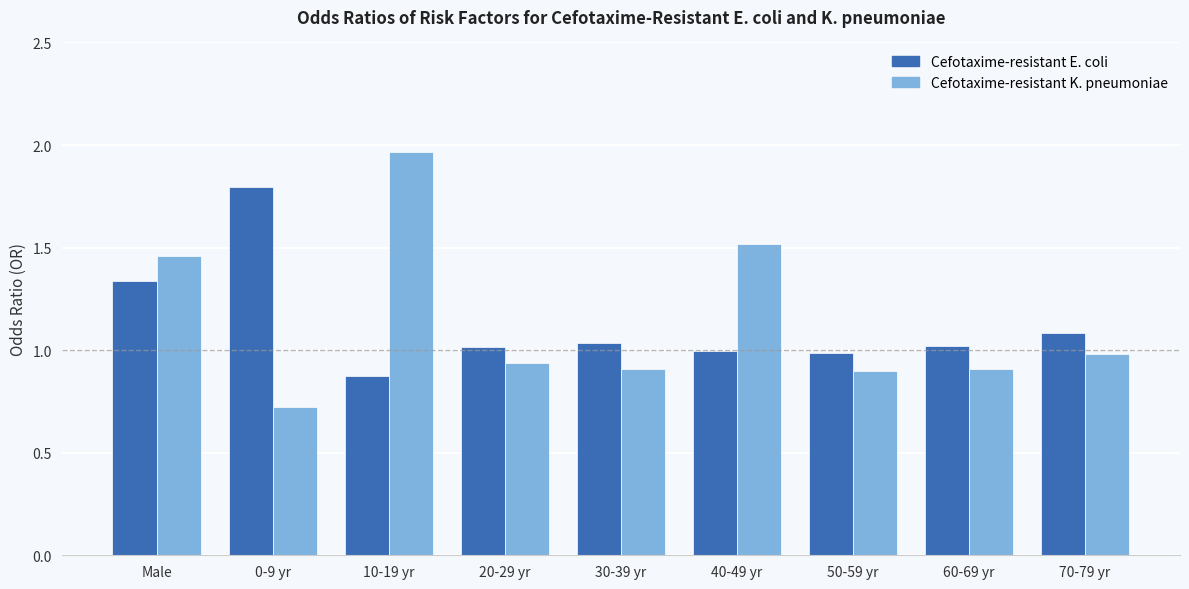

What is the difference between the highest and lowest values at 40-49 yr?

0.5